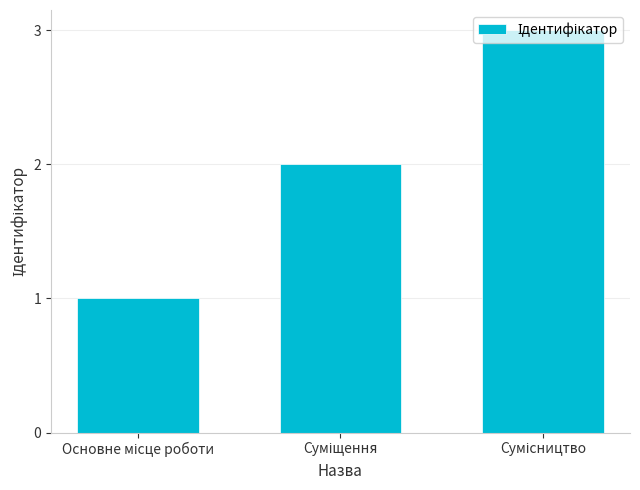

What is the sum of all values?

6